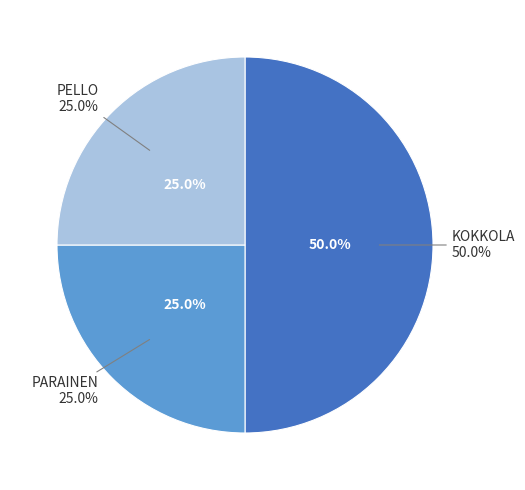

What is the ratio of the value at KOKKOLA to the value at PARAINEN?

2.0